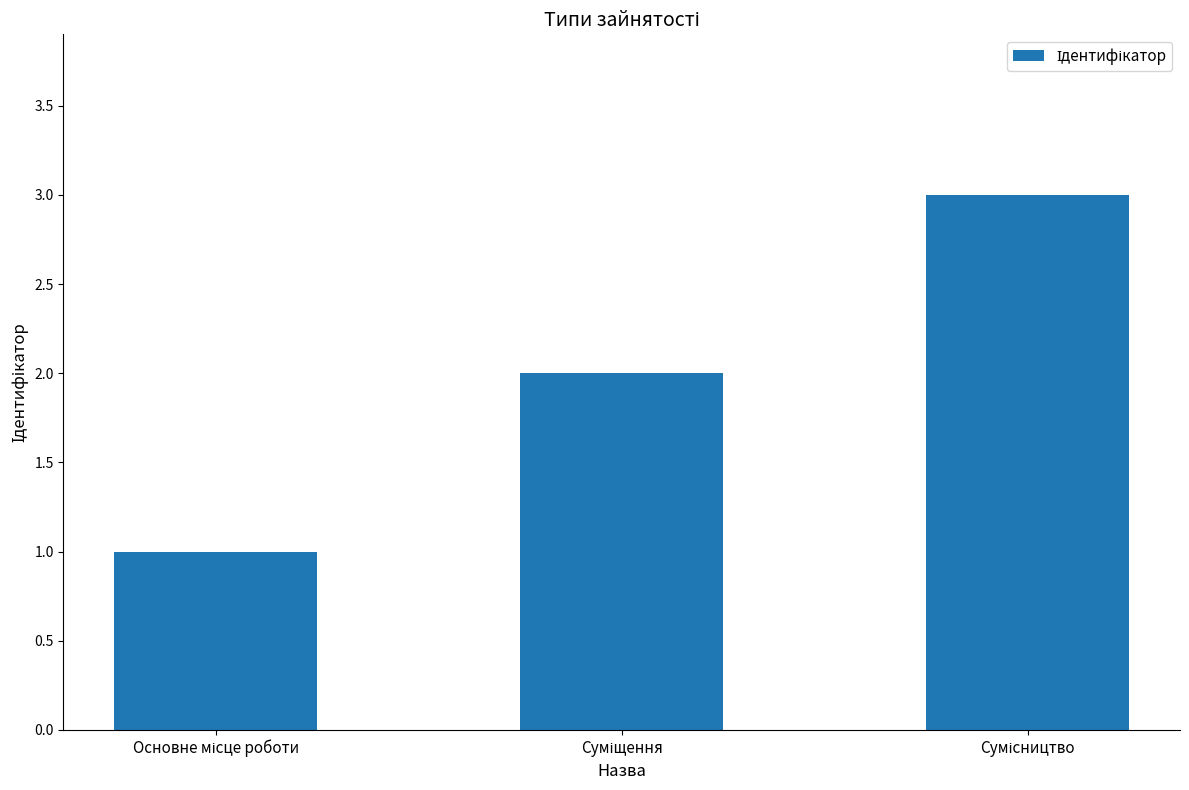

Does the chart contain stacked bars?

No